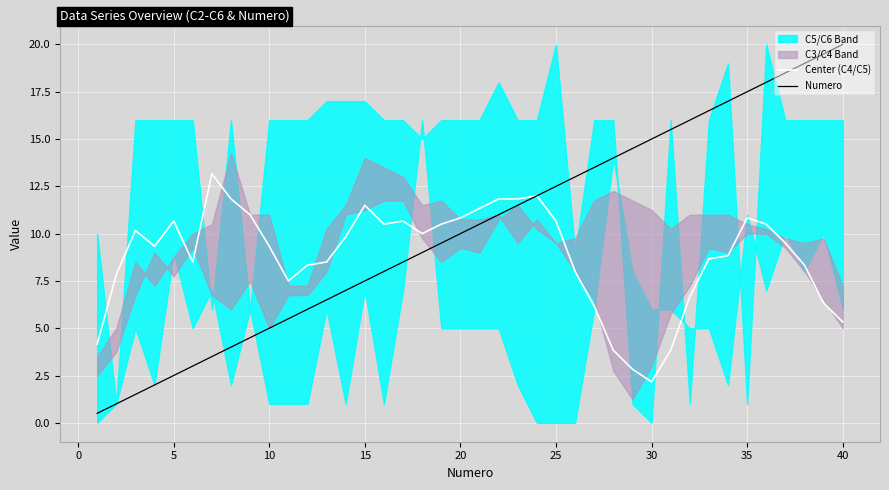

Reading left to right, what are all the values shown in this chart?

Center (C4/C5): 4.2	7.8	10.2	9.3	10.7	8.5	13.2	11.8	11.0	9.3	7.5	8.3	8.5	9.8	11.5	10.5	10.7	10.0	10.5	10.8	11.3	11.8	11.8	12.0	10.7	8.0	6.2	3.8	2.8	2.2	3.8	6.7	8.7	8.8	10.8	10.5	9.5	8.3	6.3	5.3
Numero: 0.5	1.0	1.5	2.0	2.5	3.0	3.5	4.0	4.5	5.0	5.5	6.0	6.5	7.0	7.5	8.0	8.5	9.0	9.5	10.0	10.5	11.0	11.5	12.0	12.5	13.0	13.5	14.0	14.5	15.0	15.5	16.0	16.5	17.0	17.5	18.0	18.5	19.0	19.5	20.0